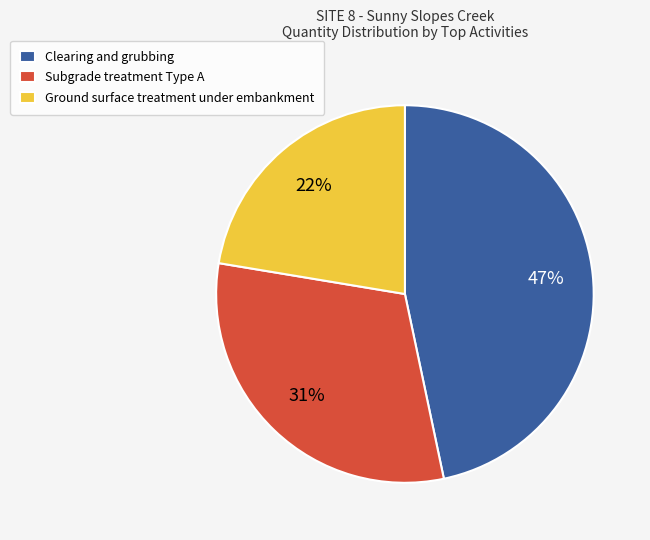

Do Subgrade treatment Type A and Ground surface treatment under embankment together represent more than half of the pie?

Yes